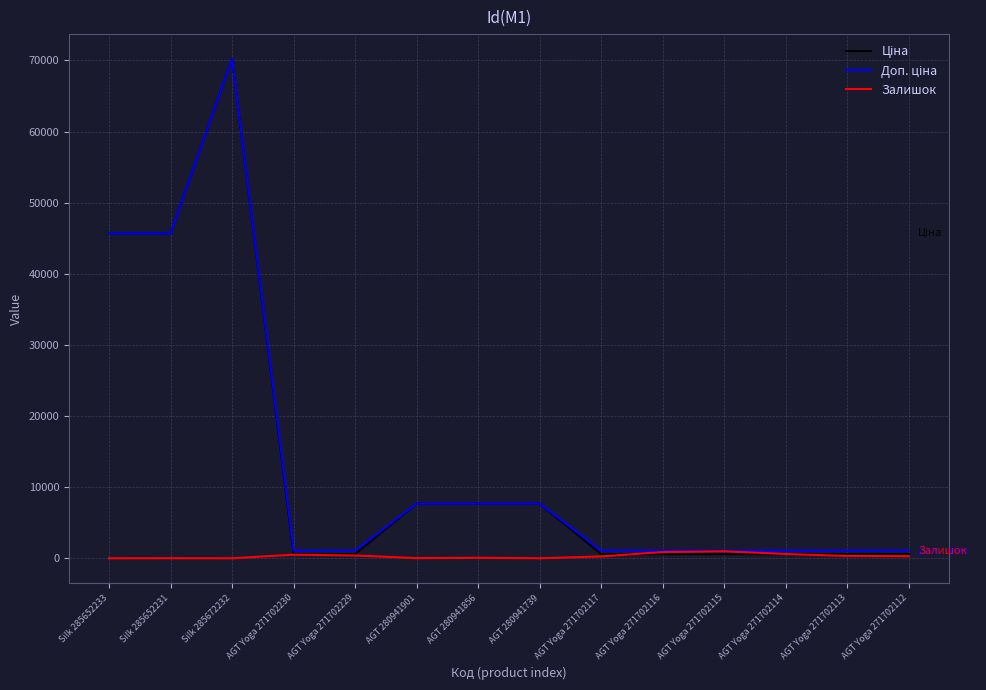

What is the smallest value displayed?

16.0